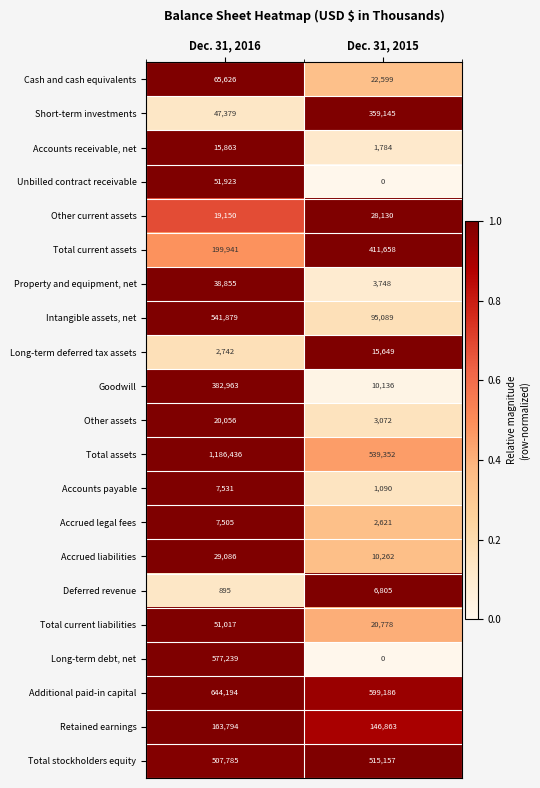

Which series has the largest total across all categories?

Total assets